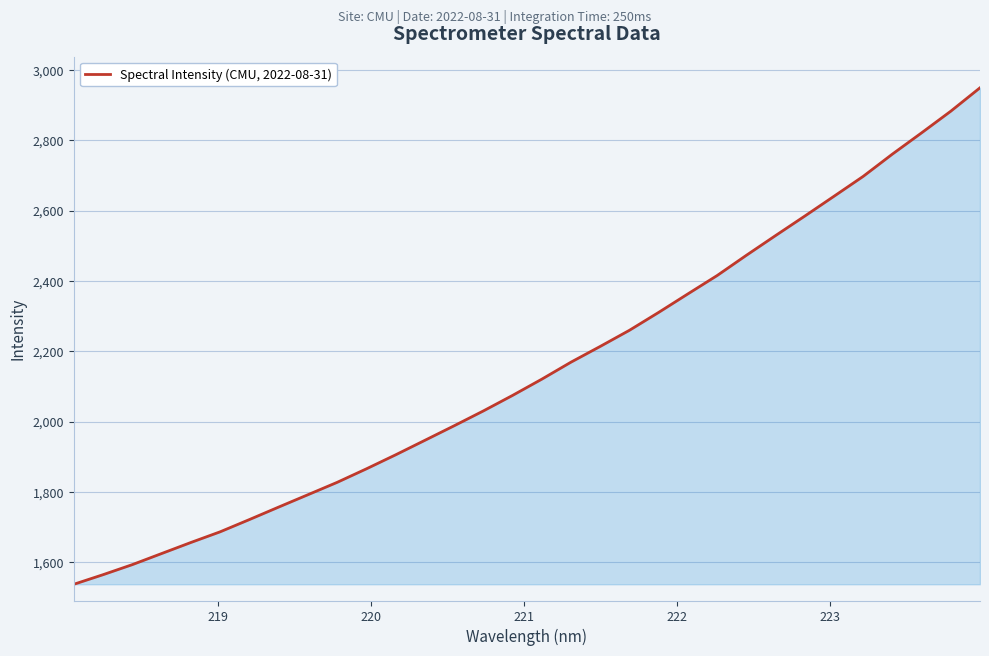

How many lines are shown in the chart?

1